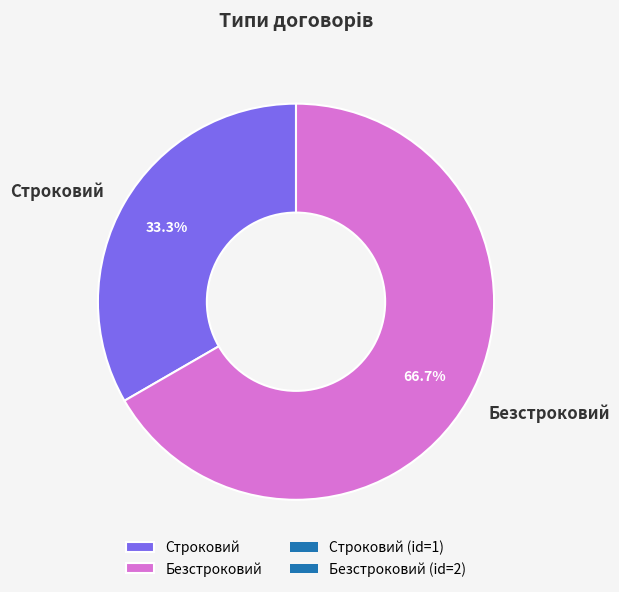

To the nearest percent, what percentage of the pie is Безстроковий?

67%